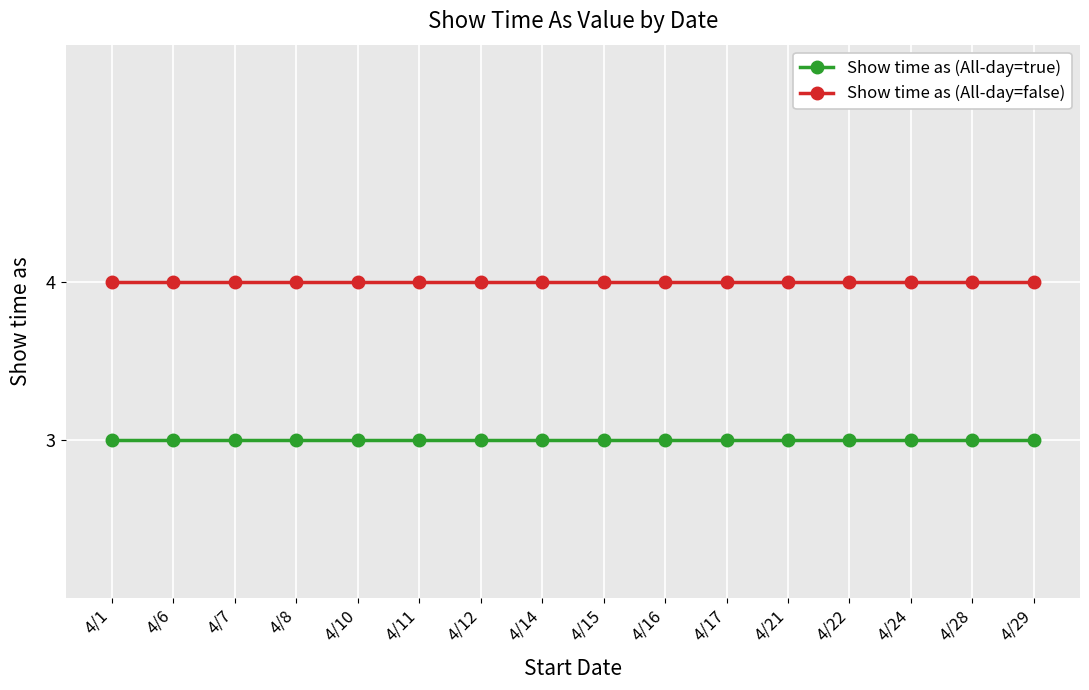

What is the spread (max minus min) of values at 4/6?

1